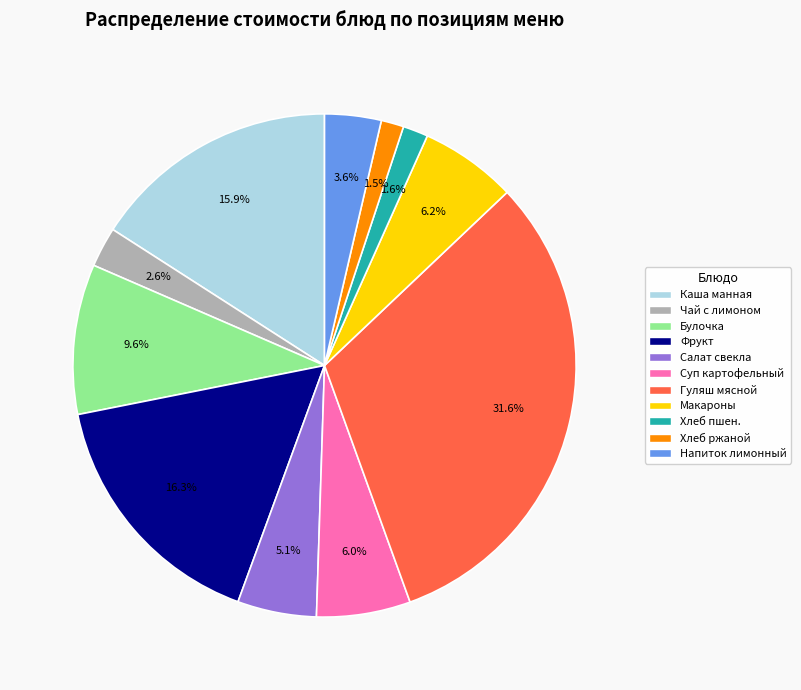

Is there any slice that represents more than half of the pie?

No